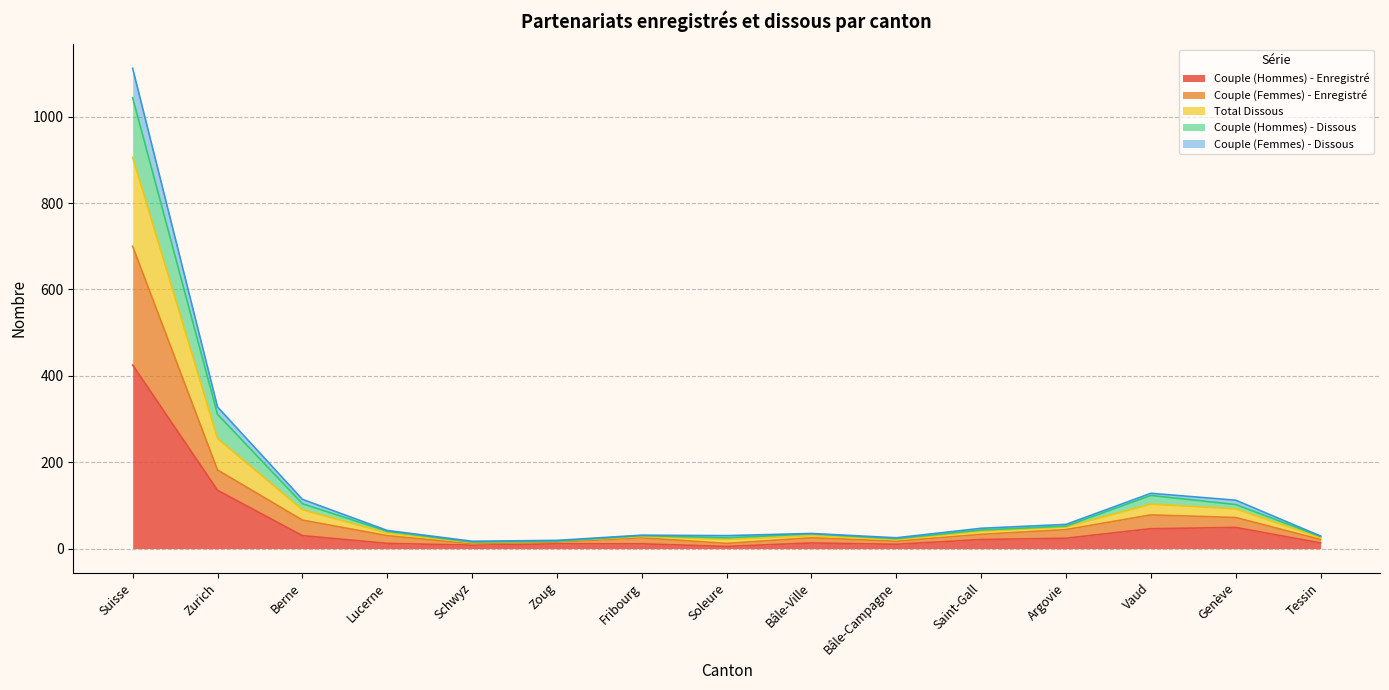

At Fribourg, list the series in order from smallest to largest.

Couple (Hommes) - Enregistré, Couple (Femmes) - Enregistré, Couple (Femmes) - Dissous, Total Dissous, Couple (Hommes) - Dissous